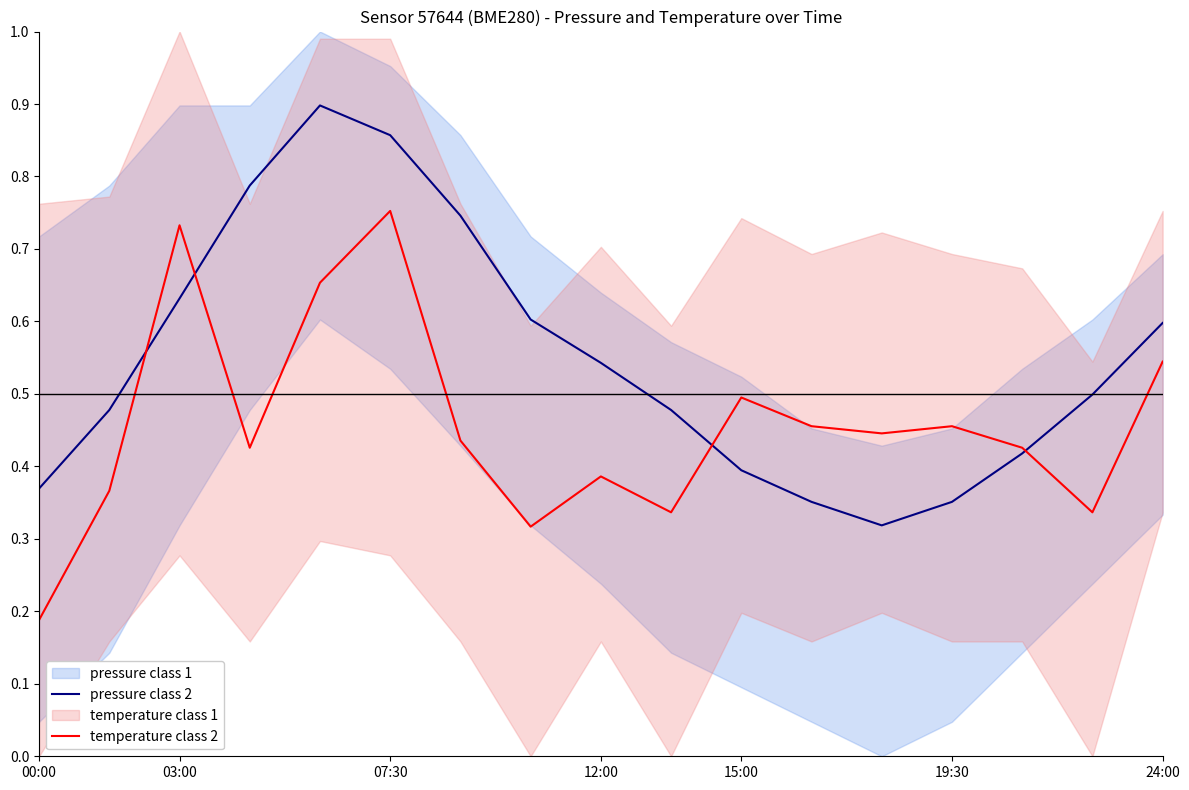

Which series ends up on top after the final intersection of pressure class 2 and temperature class 2?

pressure class 2